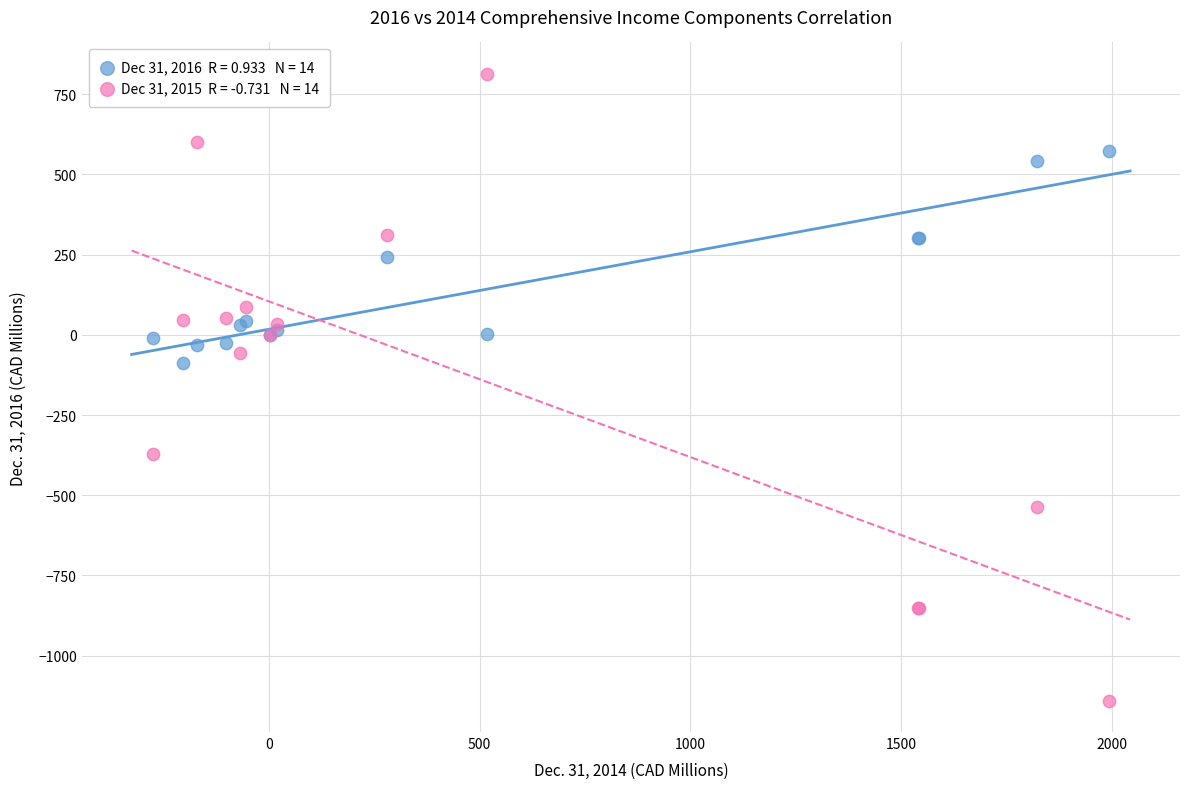

Across all series, what Y value is closest to -163?

-87